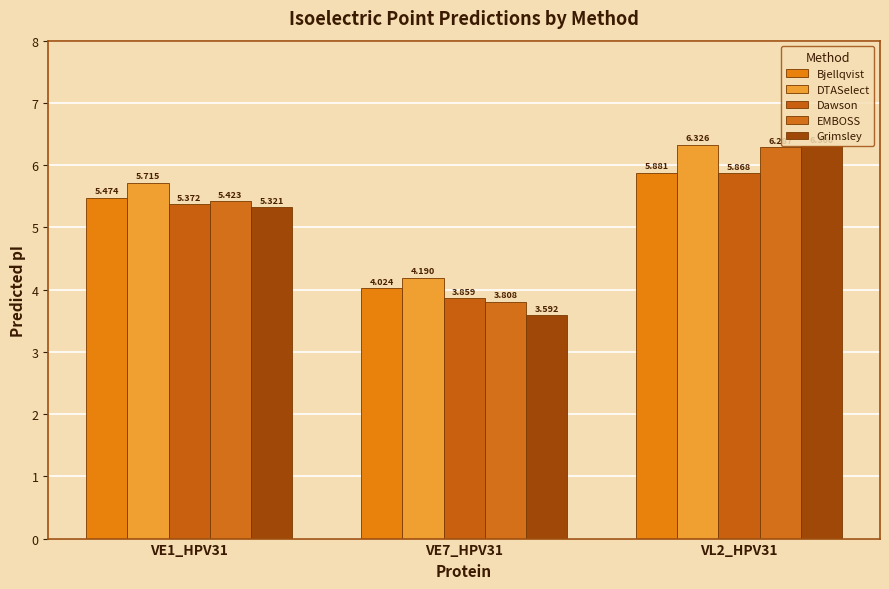

Reading right to left, transcribe all the data shown in this chart.

Bjellqvist: 5.9	4.0	5.5
DTASelect: 6.3	4.2	5.7
Dawson: 5.9	3.9	5.4
EMBOSS: 6.3	3.8	5.4
Grimsley: 6.3	3.6	5.3